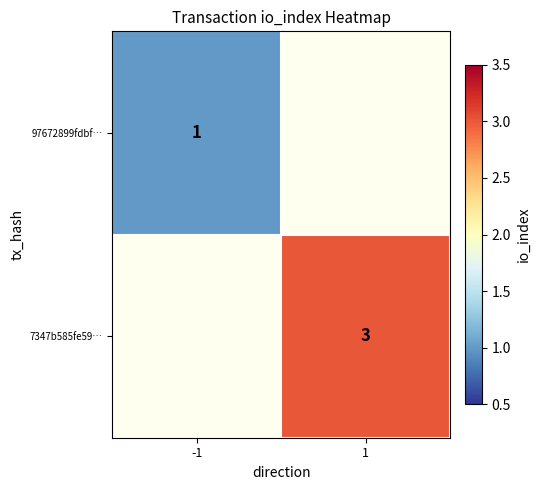

The value of 97672899fdbf… at -1 is 2. True or false?

False